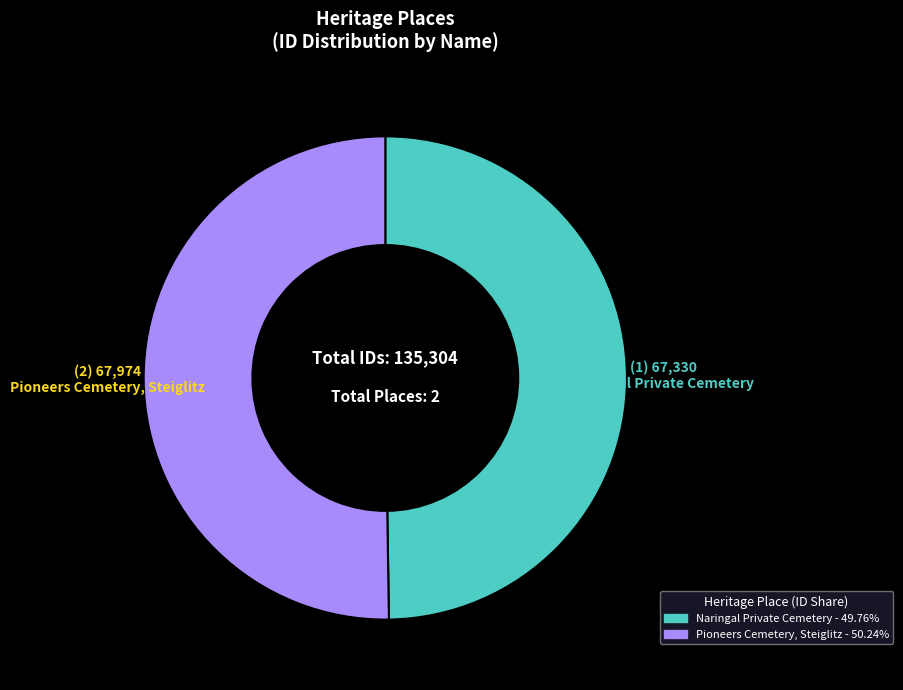

Count the number of slices in the pie.

2